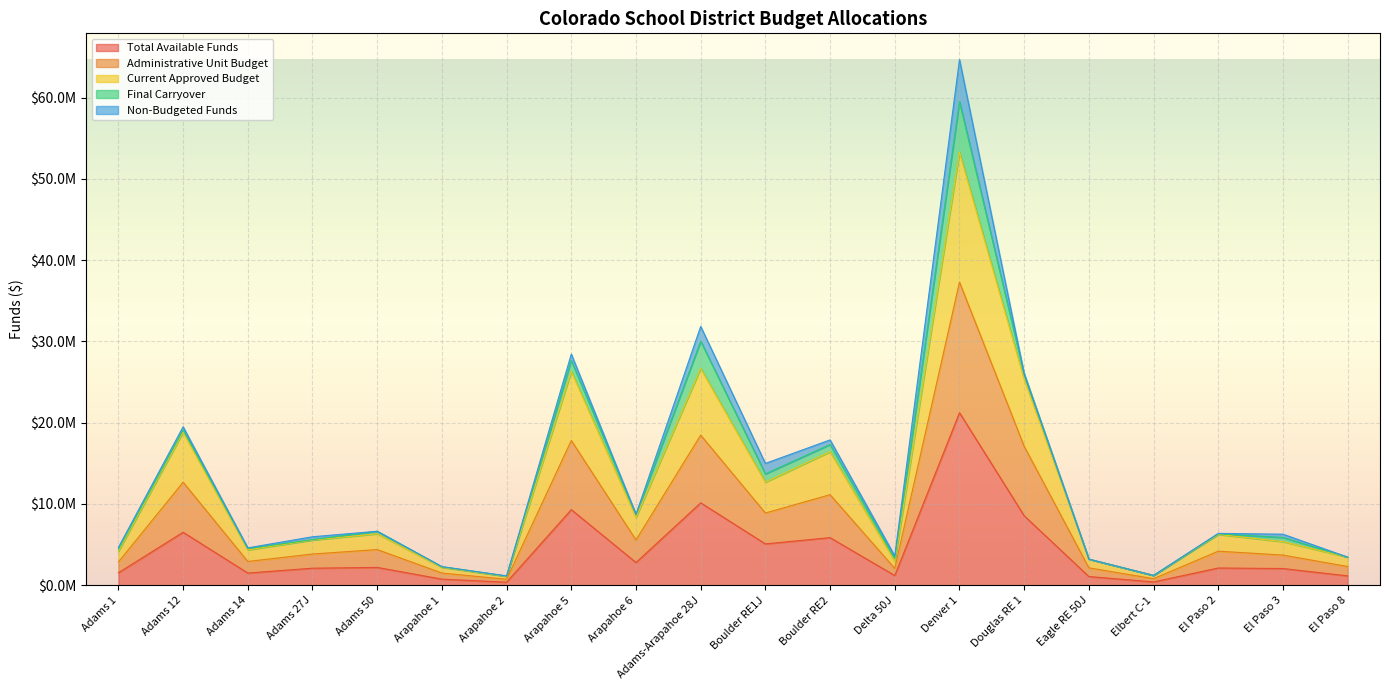

What is the label of the 9th point from the right?

Boulder RE2